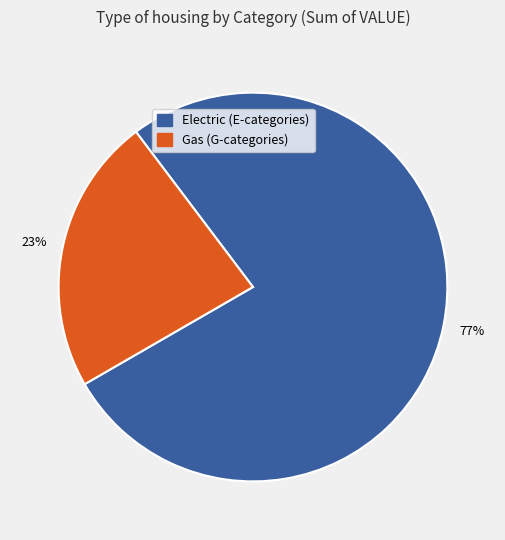

To the nearest percent, what is the average slice percentage?

50%